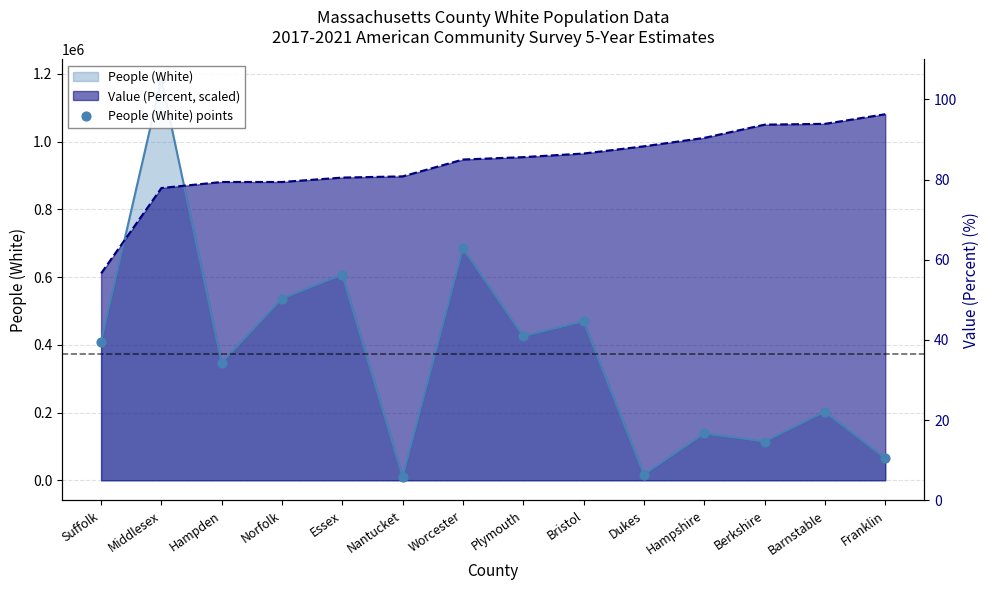

Between Suffolk and Barnstable, which is larger?

Suffolk